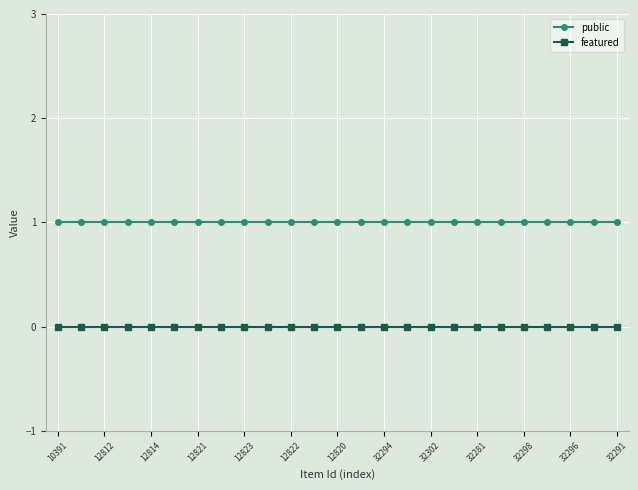

Rank the series by their average value, from highest to lowest.

public, featured